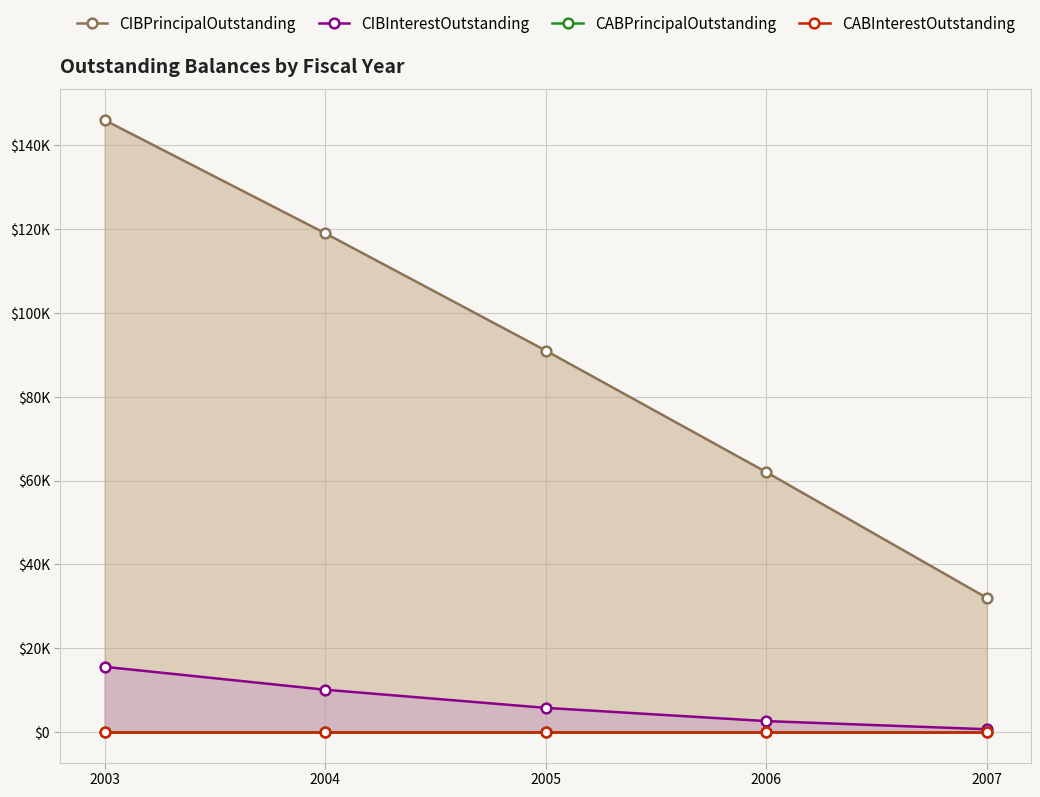

What are all the series names shown in the legend?

CIBPrincipalOutstanding, CIBInterestOutstanding, CABPrincipalOutstanding, CABInterestOutstanding